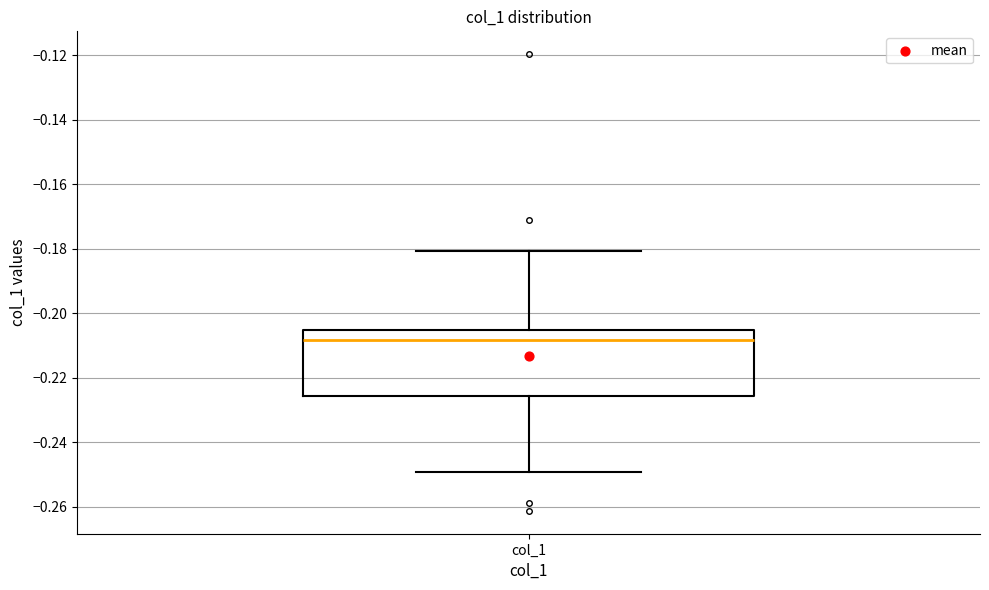

Where does the upper whisker of the box for col_1 end on the y-axis? The values are not printed on the chart, so give them approximately, as read against the axis.

-0.180